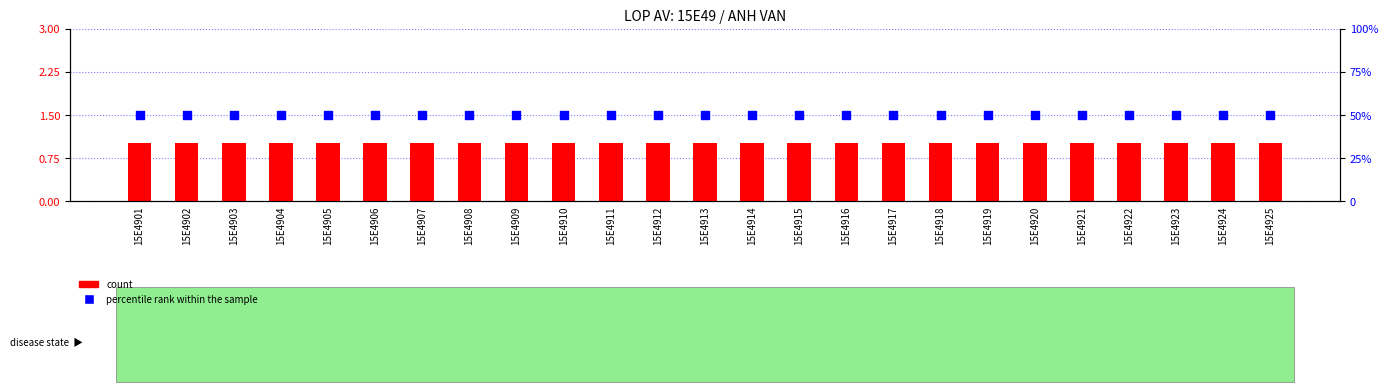

What are all the series names shown in the legend?

count, percentile rank within the sample